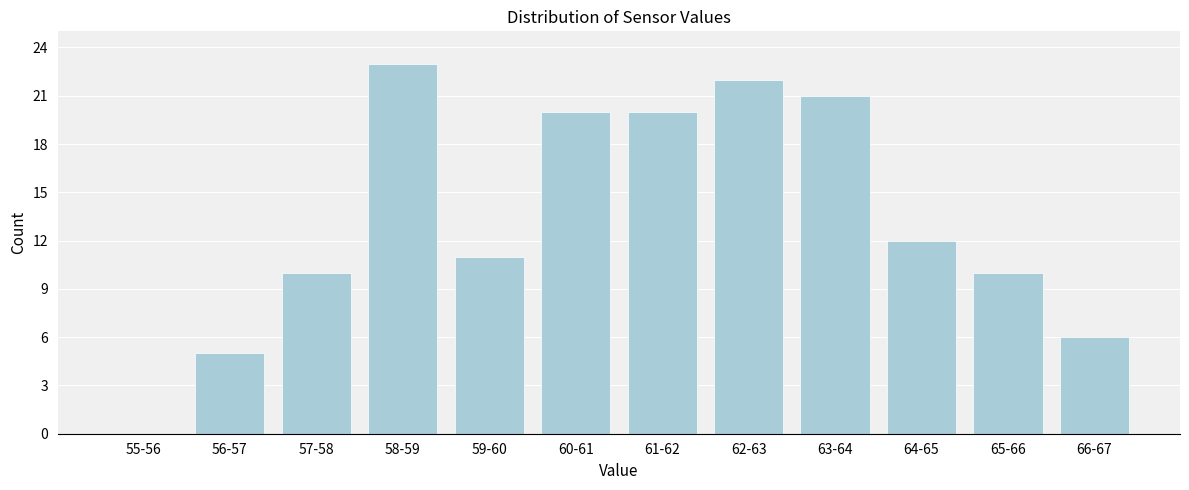

Reading right to left, list all the values displayed in this chart.

66-67=6	65-66=10	64-65=12	63-64=21	62-63=22	61-62=20	60-61=20	59-60=11	58-59=23	57-58=10	56-57=5	55-56=0